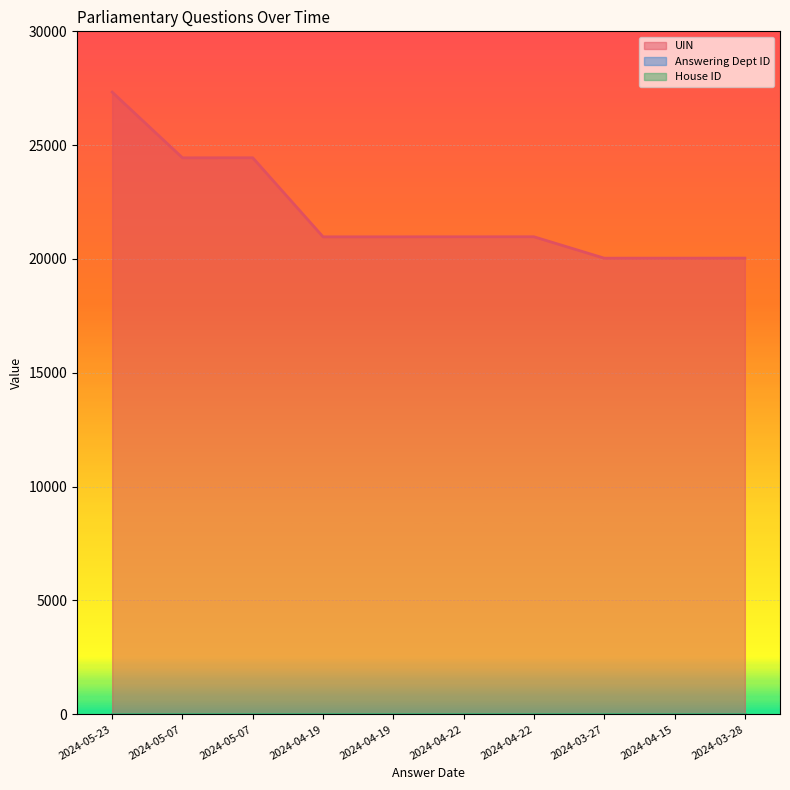

Reading left to right, extract all data points from this chart.

UIN: 27330	24444	24445	20973	20974	20975	20976	20036	20037	20038
Answering Dept ID: 27	27	27	27	27	27	27	27	27	27
House ID: 1	1	1	1	1	1	1	1	1	1